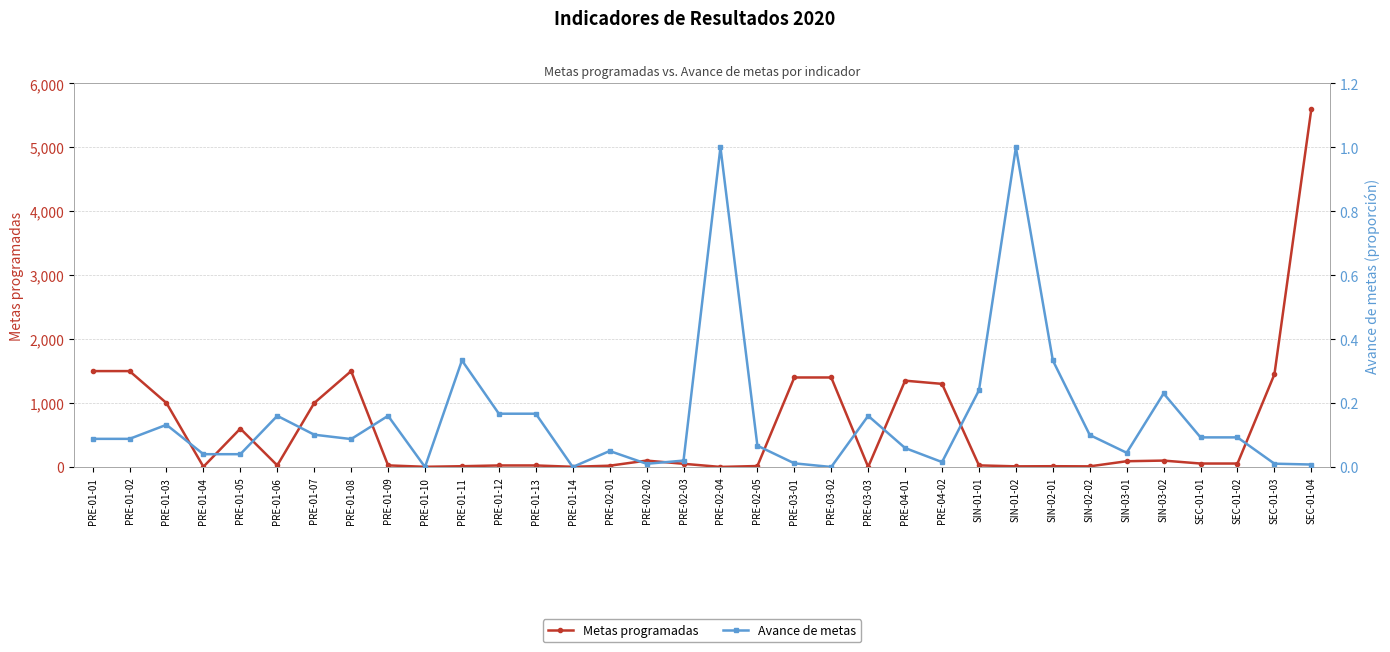

Where is the first local minimum for Metas programadas?

PRE-01-04